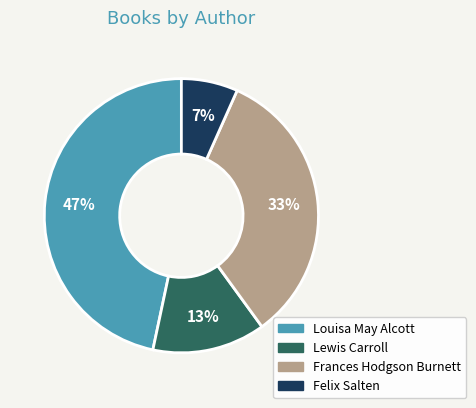

To the nearest percent, what is the average slice percentage?

25%